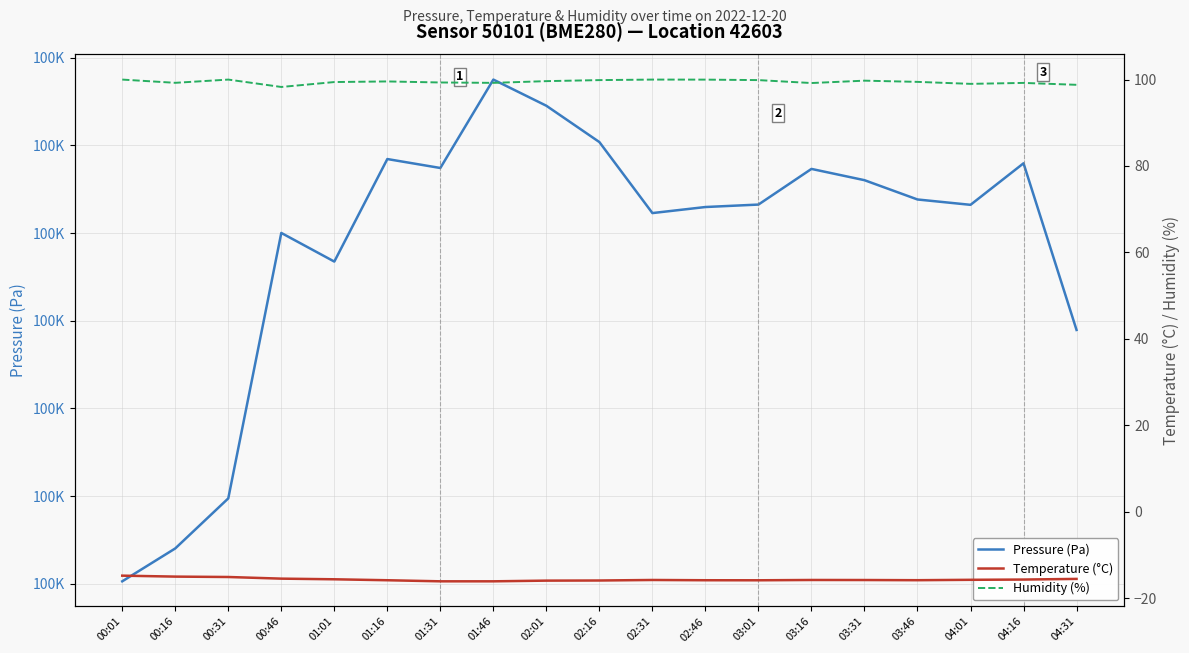

Reading right to left, what are all the values shown in this chart?

Pressure (Pa): 100117.9	100155.9	100146.4	100147.7	100152.1	100154.6	100146.5	100145.9	100144.6	100160.8	100169.0	100175.0	100154.8	100156.9	100133.5	100140.0	100079.5	100068.1	100060.6
Temperature (°C): -15.6	-15.7	-15.8	-15.9	-15.8	-15.8	-15.9	-15.9	-15.8	-15.9	-16.0	-16.1	-16.1	-15.9	-15.7	-15.5	-15.1	-15.0	-14.8
Humidity (%): 98.8	99.2	99.0	99.5	99.8	99.2	99.9	100.0	100.0	99.9	99.6	99.2	99.3	99.6	99.4	98.3	100.0	99.2	100.0